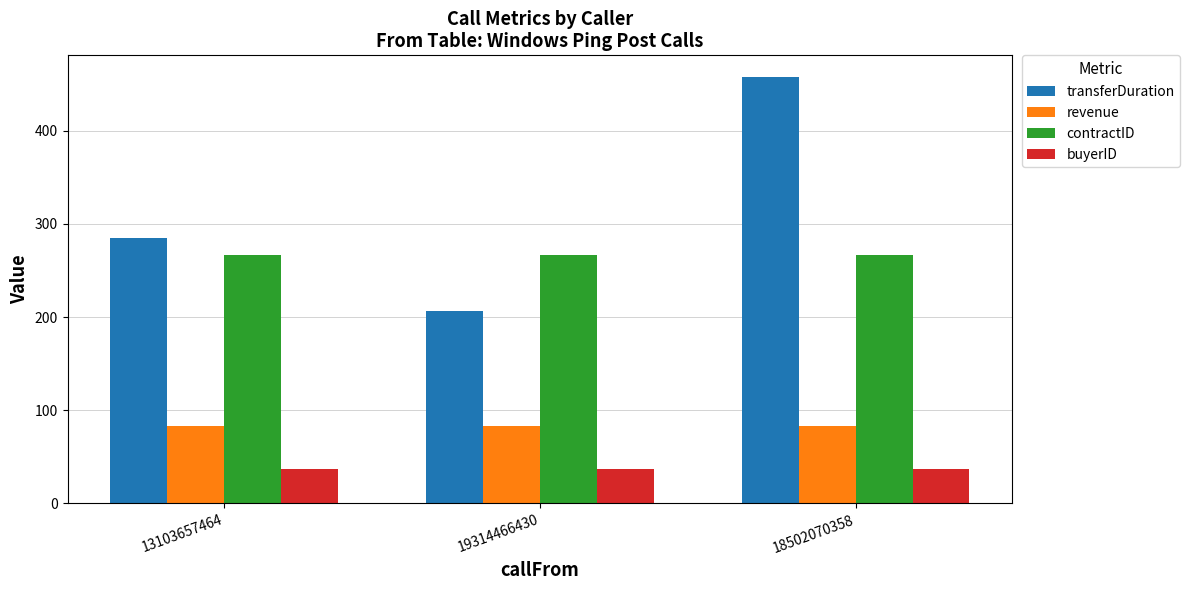

Are the bars horizontal?

No